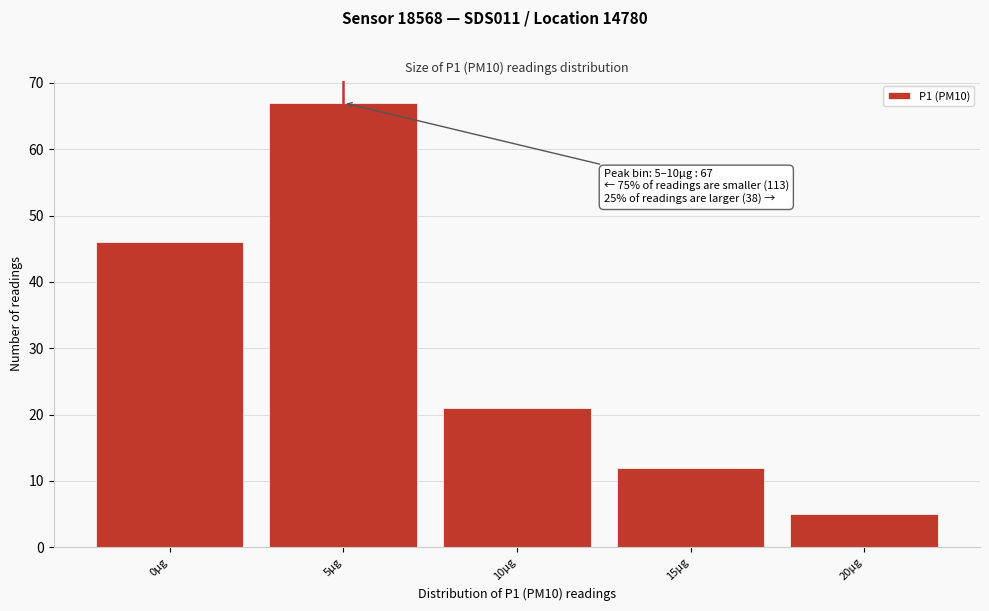

Reading left to right, transcribe all the data shown in this chart.

0µg=46	5µg=67	10µg=21	15µg=12	20µg=5